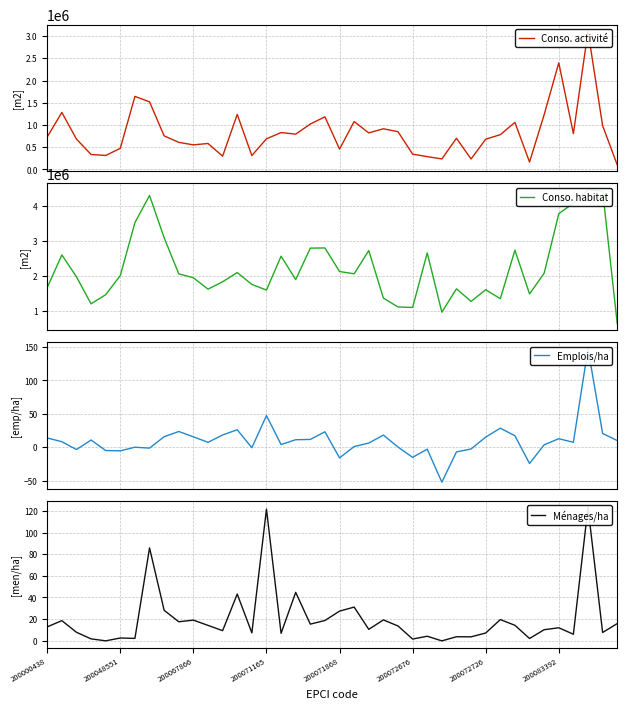

Which has a higher value, 37 or 31?

37